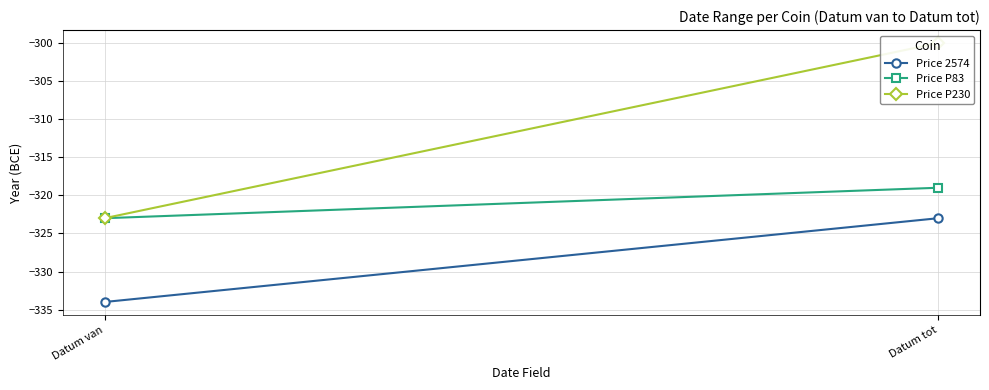

Between Datum tot and Datum van, which is larger?

Datum tot